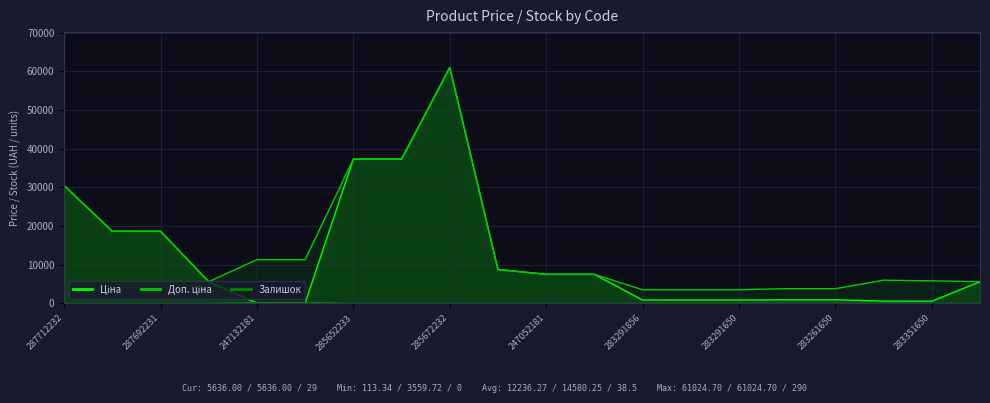

What is the difference between the highest and lowest values at 247052181?

7526.9